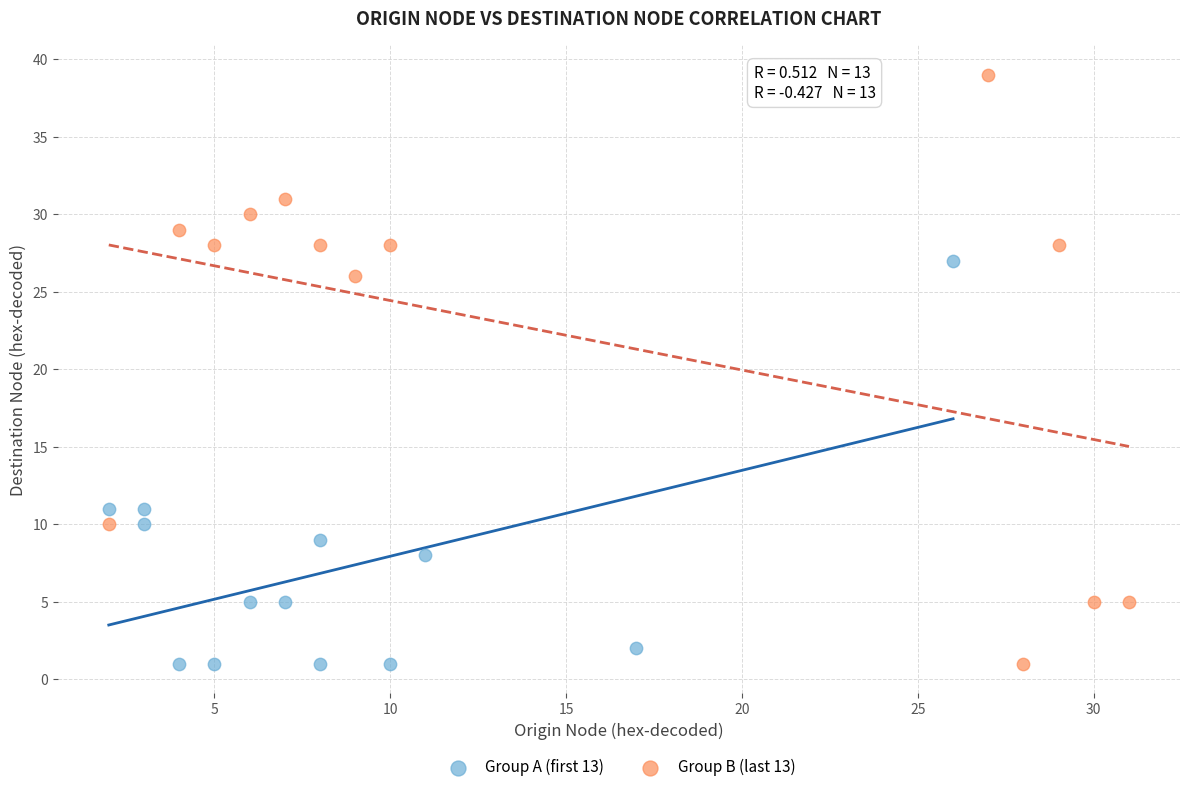

Which series reaches the maximum Y coordinate?

Group B (last 13)